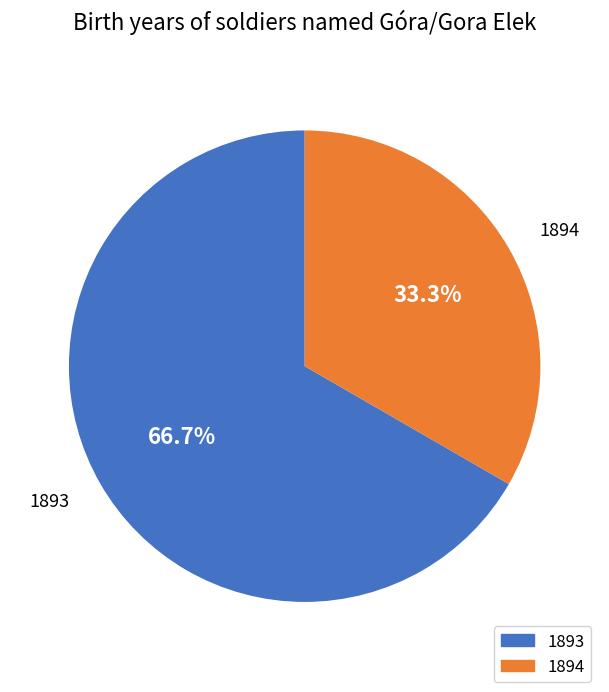

Which category has the biggest portion of the pie?

1893